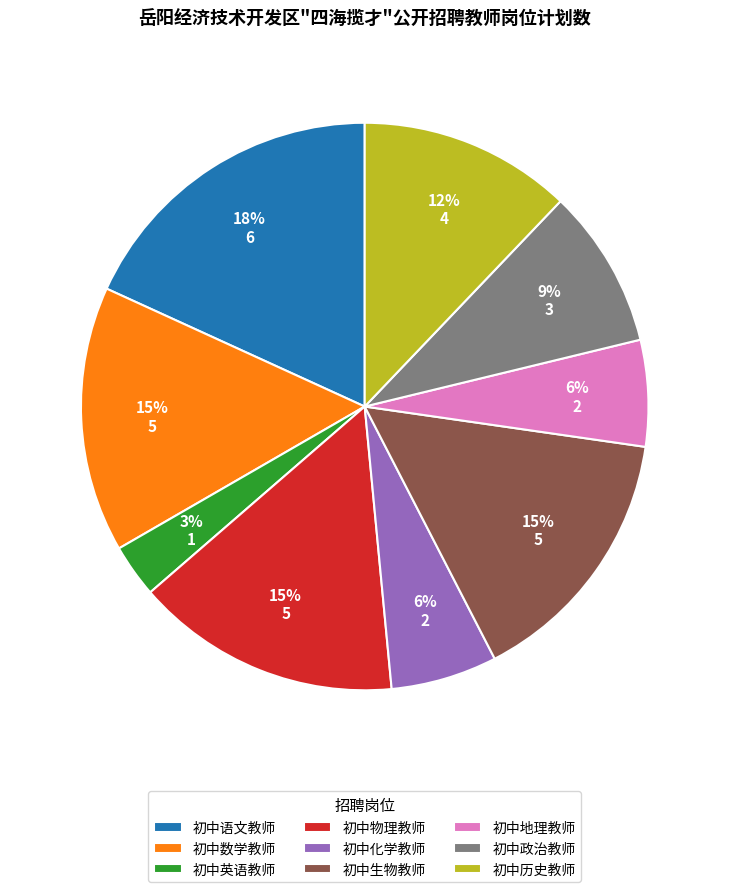

What percentage is the 初中英语教师 slice, to the nearest percent?

3%